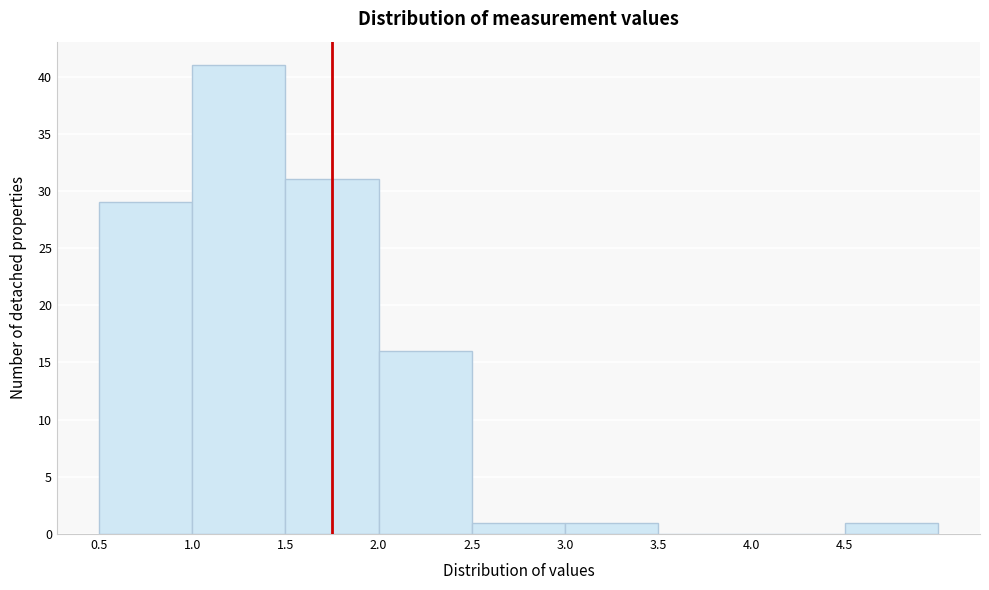

Reading left to right, list every bar in this chart as the range it spans on the x-axis followed by its height. The values are not printed on the chart, so give them approximately, as read against the axis.

0.5 to 1.0: 29
1.0 to 1.5: 41
1.5 to 2.0: 31
2.0 to 2.5: 16
2.5 to 3.0: 1
3.0 to 3.5: 1
3.5 to 4.0: 0
4.0 to 4.5: 0
4.5 to 5.0: 1